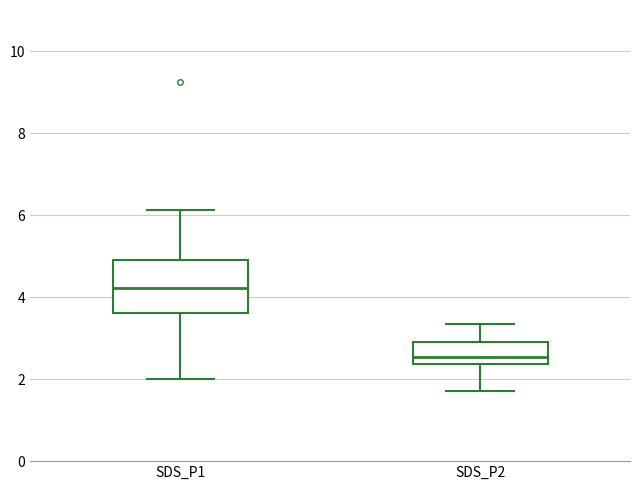

Where is the lower edge of the box for SDS_P1 on the y-axis? The values are not printed on the chart, so give them approximately, as read against the axis.

3.6